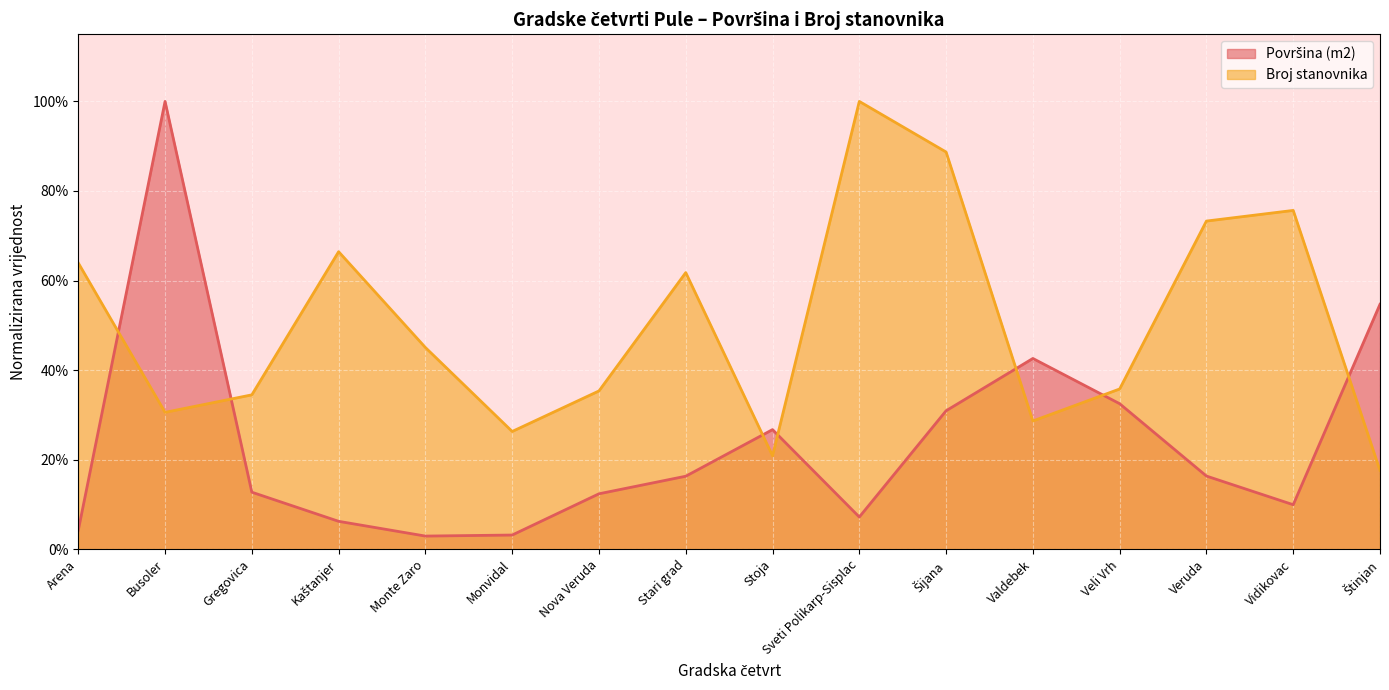

Where do Broj stanovnika and Površina (m2) first cross each other?

Arena and Busoler